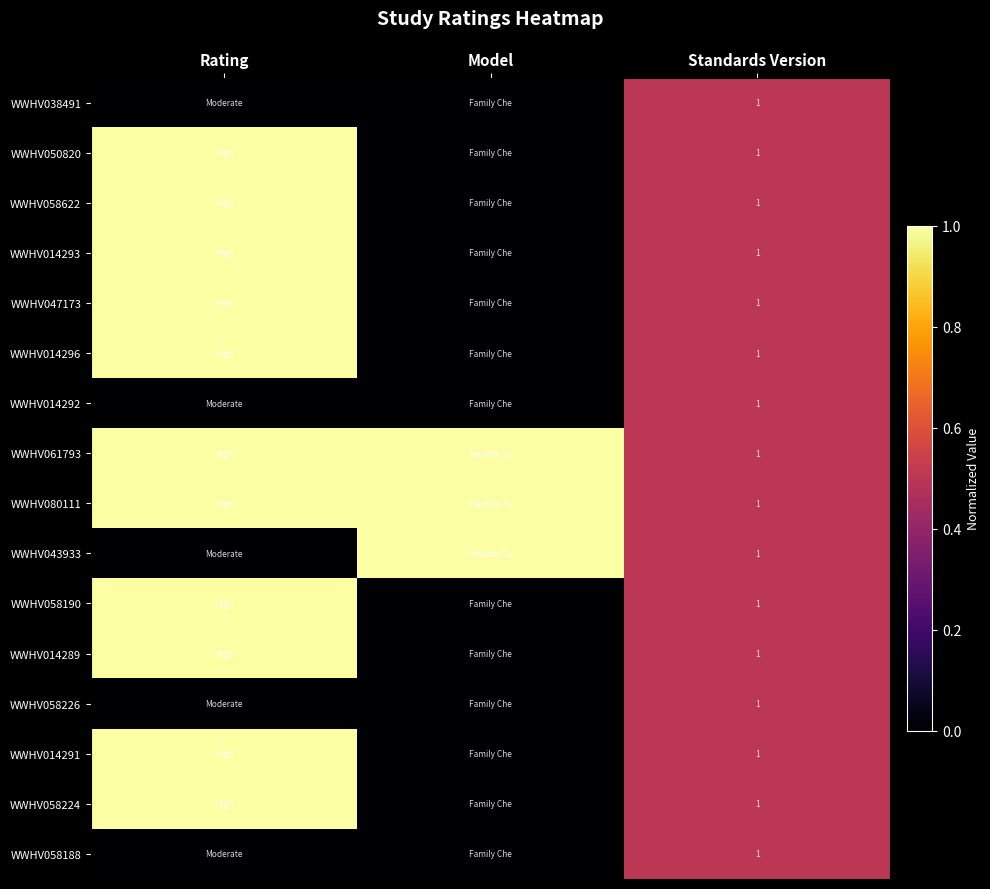

What is the greatest value displayed?

1.0